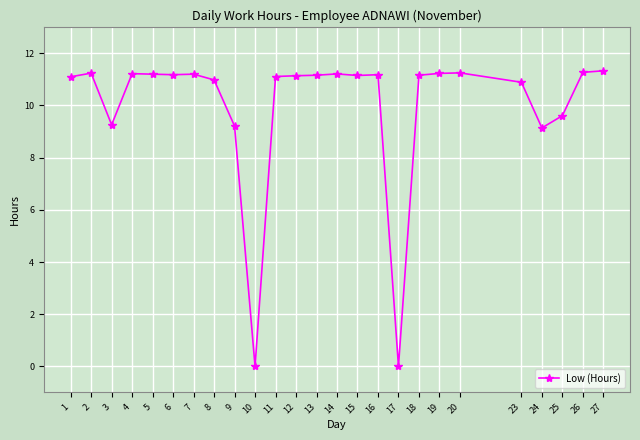

At which category does the data reach its first local peak?

2